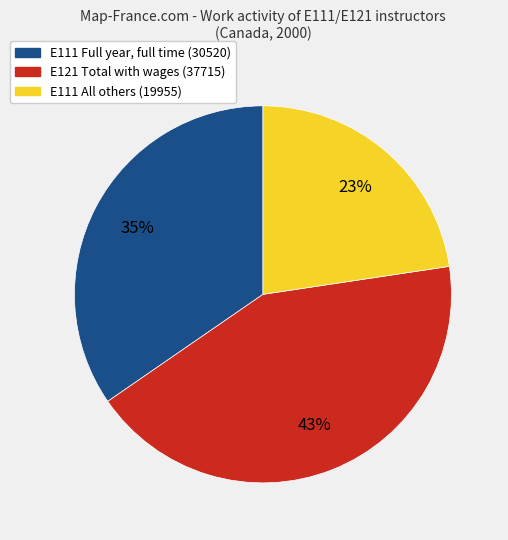

Is there any slice that represents more than half of the pie?

No